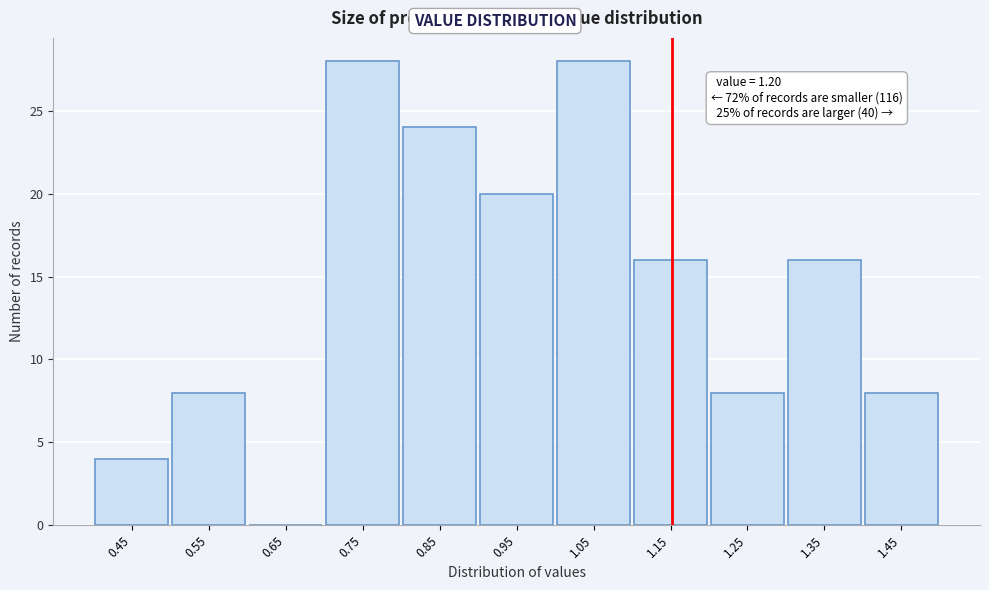

Reading left to right, extract all data points from this chart.

0.45=4	0.55=8	0.65=0	0.75=28	0.85=24	0.95=20	1.05=28	1.15=16	1.25=8	1.35=16	1.45=8